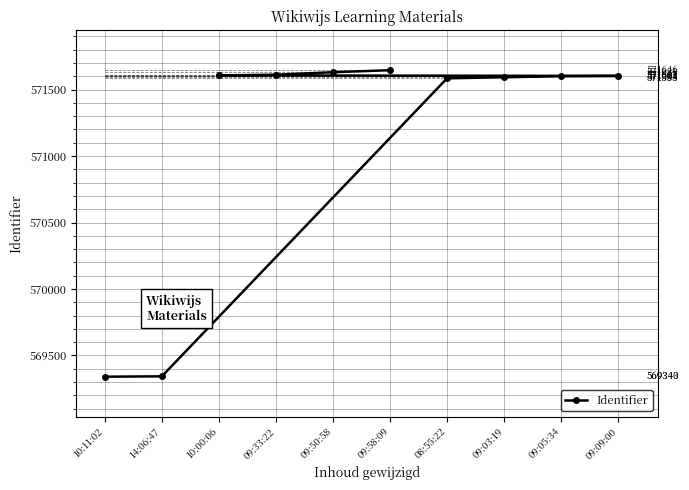

Reading left to right, what are all the values shown in this chart?

10:11:02=569340	14:06:47=569343	10:00:06=571607	09:33:22=571612	09:50:58=571631	09:58:09=571646	08:55:22=571585	09:03:19=571593	09:05:34=571601	09:09:00=571603